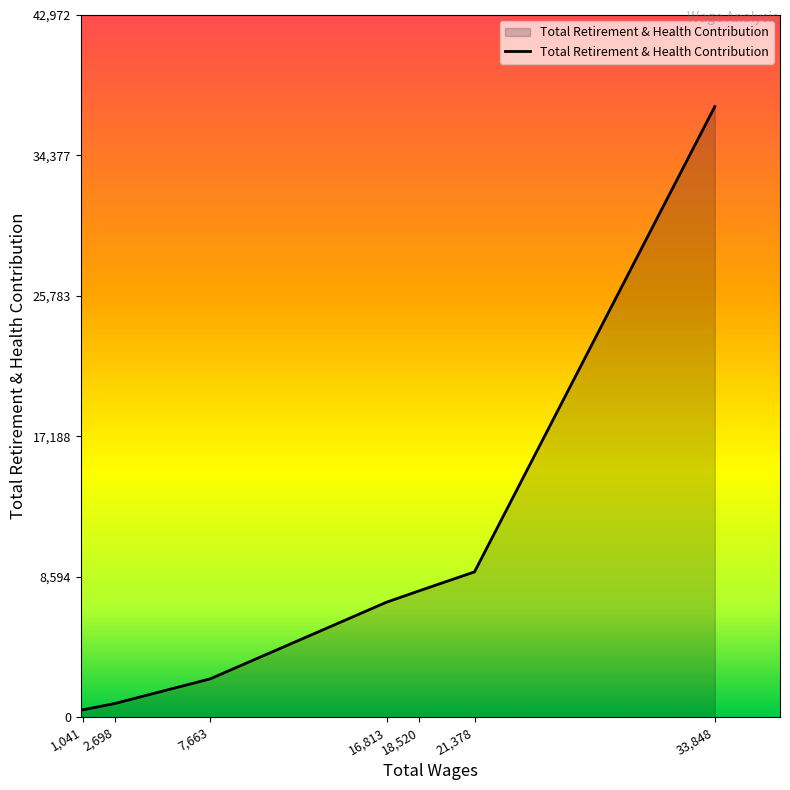

What is the approximate value at 21,378, to the nearest 50?

8900